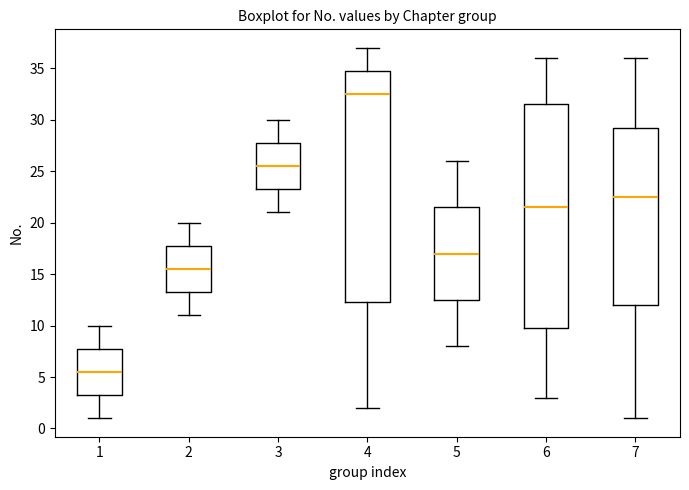

Reading left to right, read every box against the y-axis: the position of its median line, the range the box covers, and the ends of its whiskers. The values are not printed on the chart, so give them approximately, as read against the axis.

1: median 5.5, box 3.5 to 8.0, whiskers 1.0 to 10.0
2: median 15.5, box 13.5 to 18.0, whiskers 11.0 to 20.0
3: median 25.5, box 23.5 to 28.0, whiskers 21.0 to 30.0
4: median 32.5, box 12.5 to 35.0, whiskers 2.0 to 37.0
5: median 17.0, box 12.5 to 21.5, whiskers 8.0 to 26.0
6: median 21.5, box 10.0 to 31.5, whiskers 3.0 to 36.0
7: median 22.5, box 12.0 to 29.5, whiskers 1.0 to 36.0